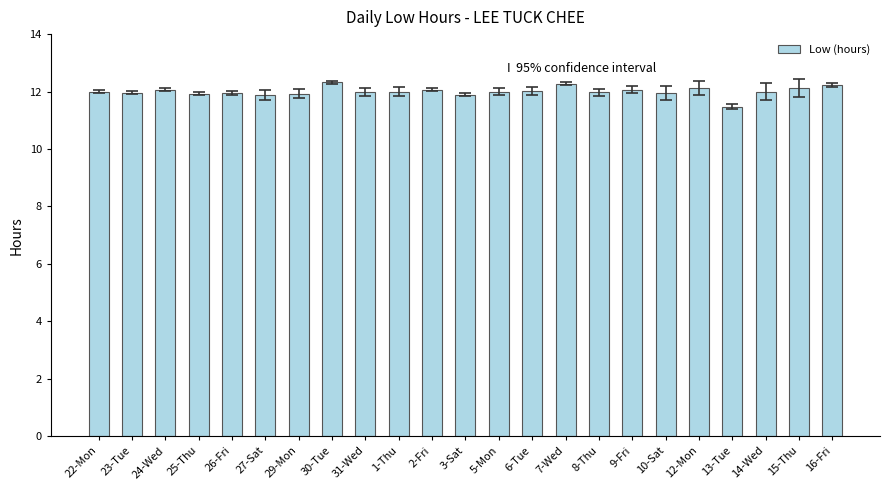

What is the label of the 6th bar from the left?

27-Sat